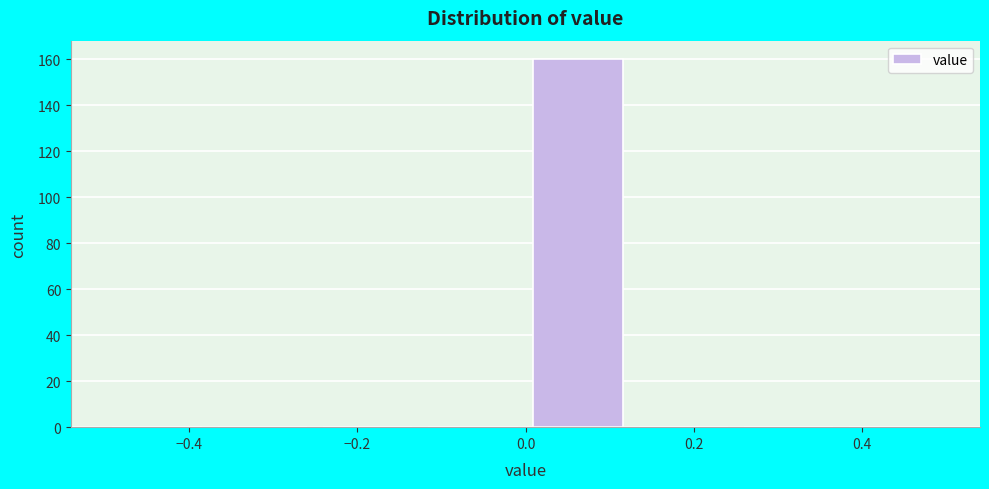

Reading left to right, transcribe this chart: for each bar, give the range it covers on the x-axis and its height. Neither the bar edges nor the heights are printed on the chart, so give them approximately, as read against the axes.

-0.500 to -0.375: 0
-0.375 to -0.250: 0
-0.250 to -0.125: 0
-0.125 to 0.000: 0
0.000 to 0.125: 160
0.125 to 0.250: 0
0.250 to 0.375: 0
0.375 to 0.500: 0